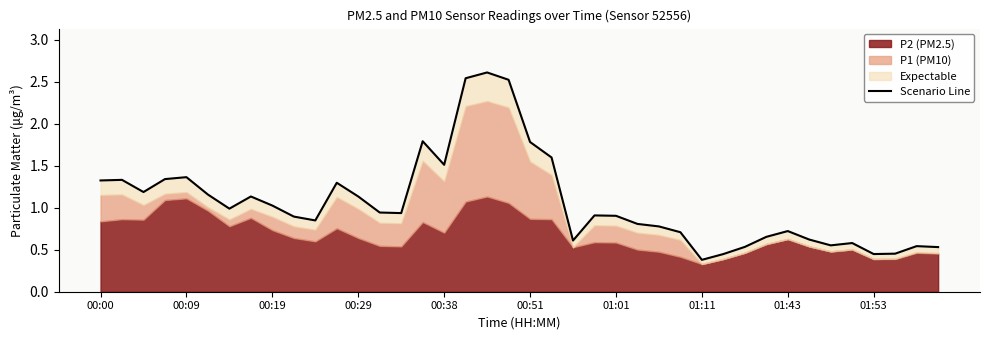

True or false: there are more than 1 points higher than both neighbors.

True